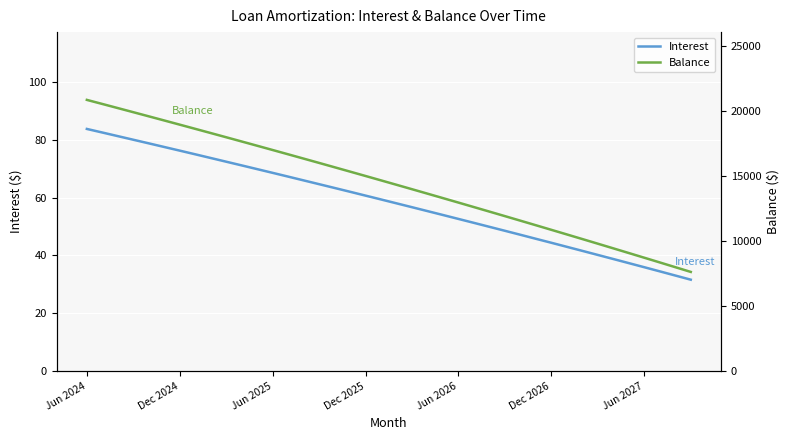

At which category is the sum across all series the highest?

Jun 2024